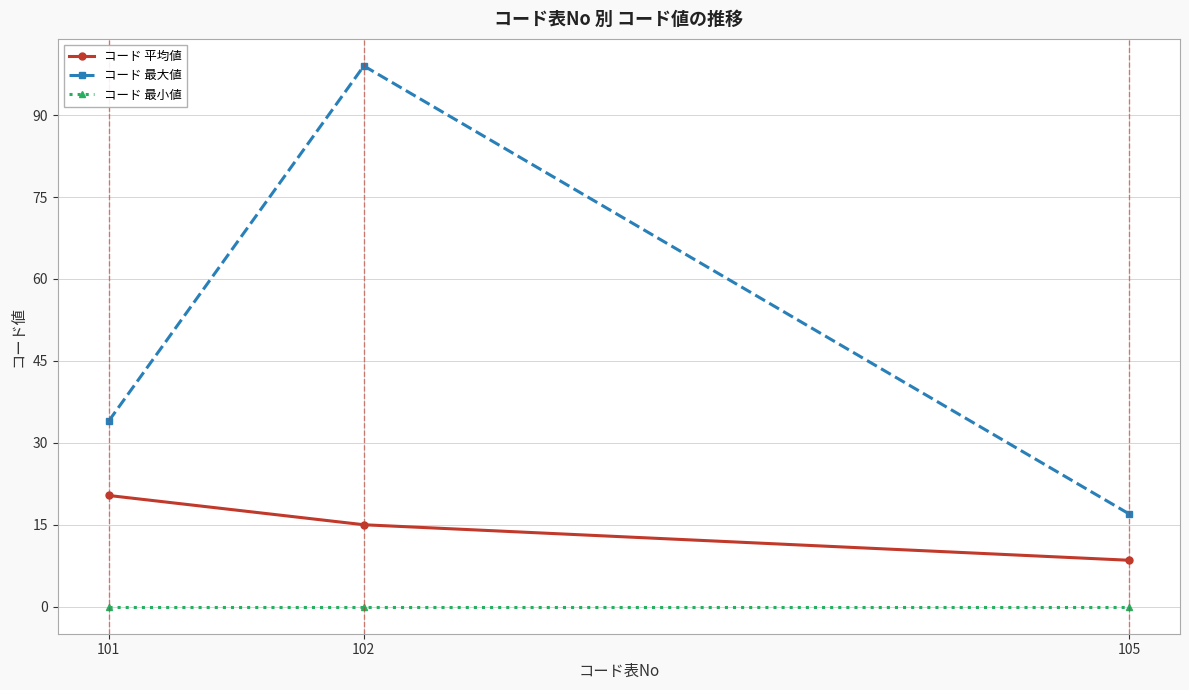

Is the value of コード 最大値 at 101 greater than the value of コード 最小値 at 101?

Yes